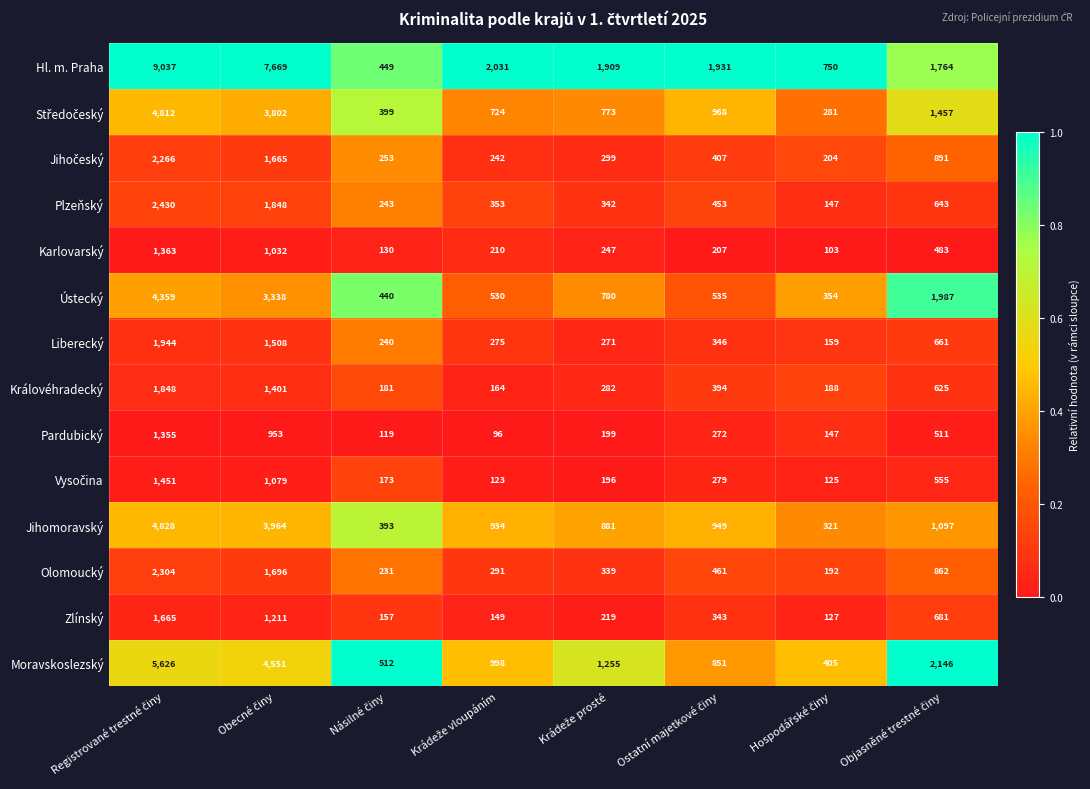

What is the minimum value shown in the chart?

96